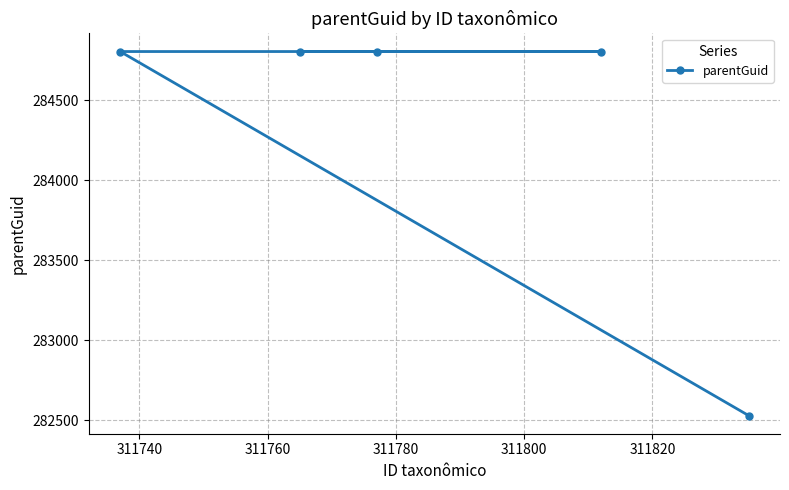

What is the difference between the maximum and minimum values?

2274